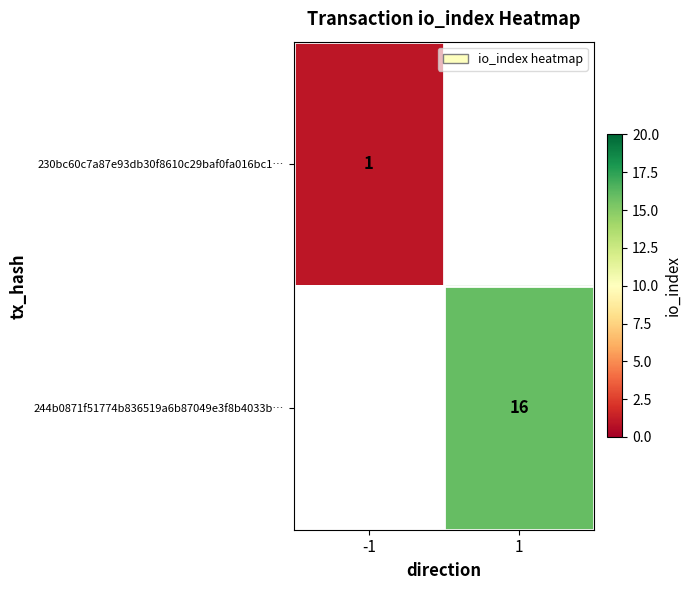

The value of 244b0871f51774b836519a6b87049e3f8b4033b… at 1 is 22. True or false?

False